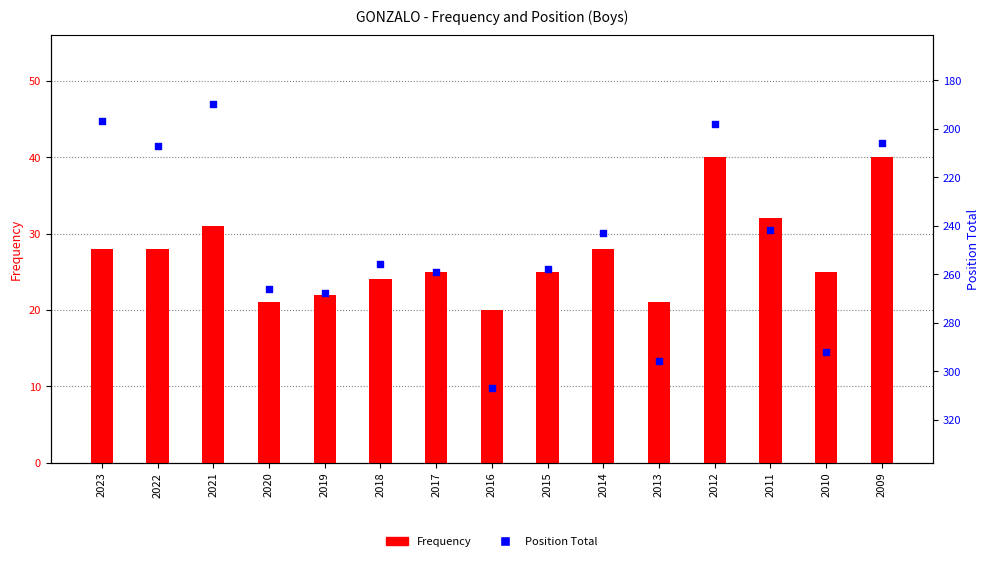

What is the total value across all series at 2011?

274